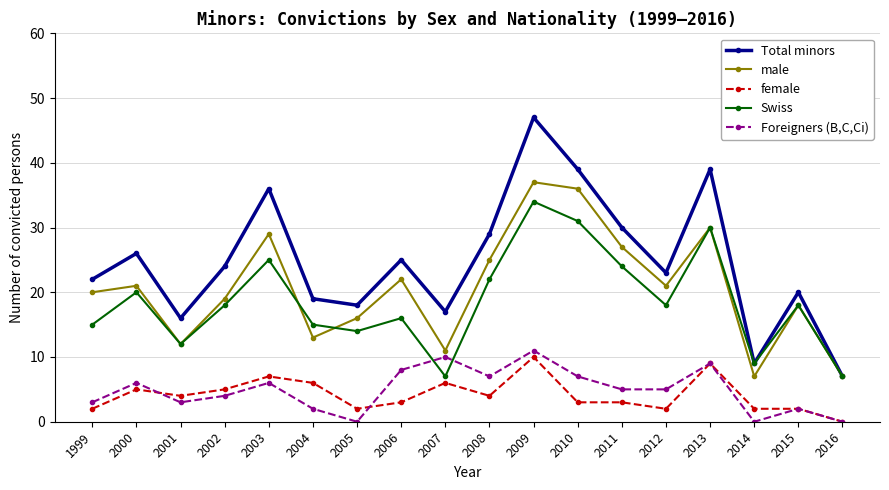

At how many categories does at least one series exceed 35?

4